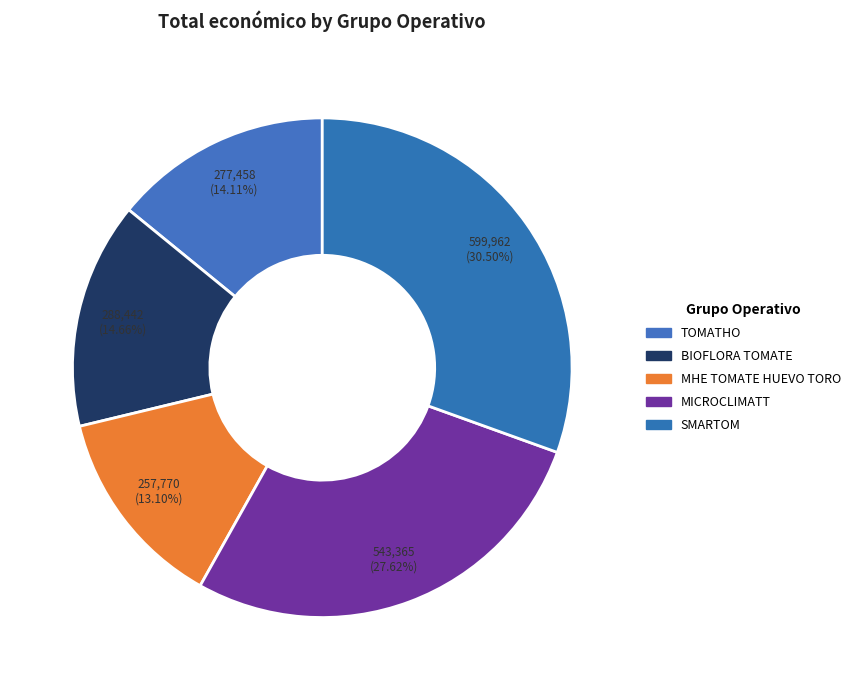

Rank the categories by value from highest to lowest.

SMARTOM, MICROCLIMATT, BIOFLORA TOMATE, TOMATHO, MHE TOMATE HUEVO TORO